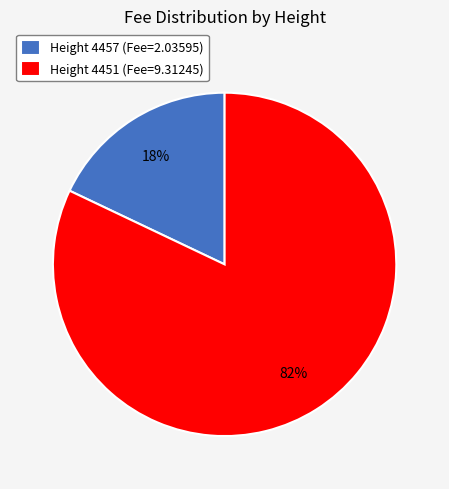

Rank the categories by value from highest to lowest.

Height 4451, Height 4457